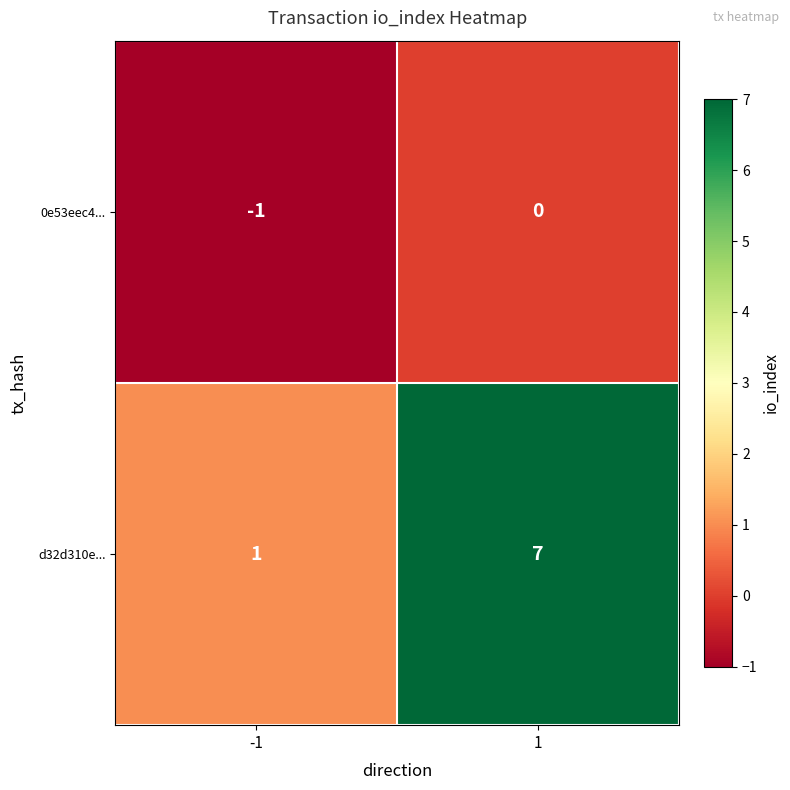

What is the spread (max minus min) of values at 1?

7